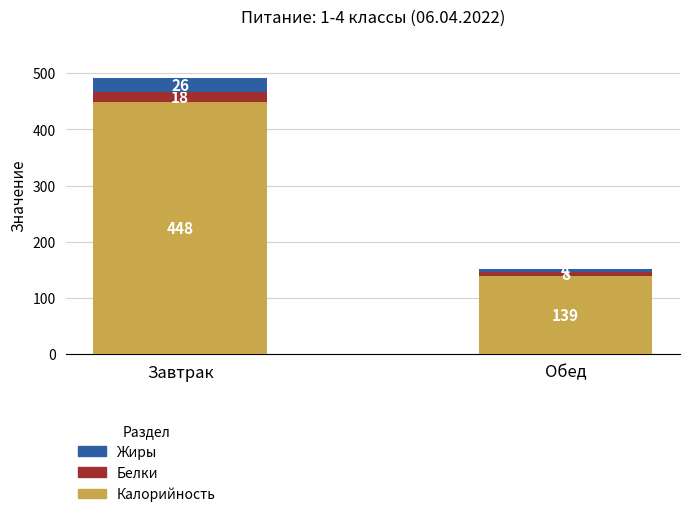

Count the number of data series in this chart.

3